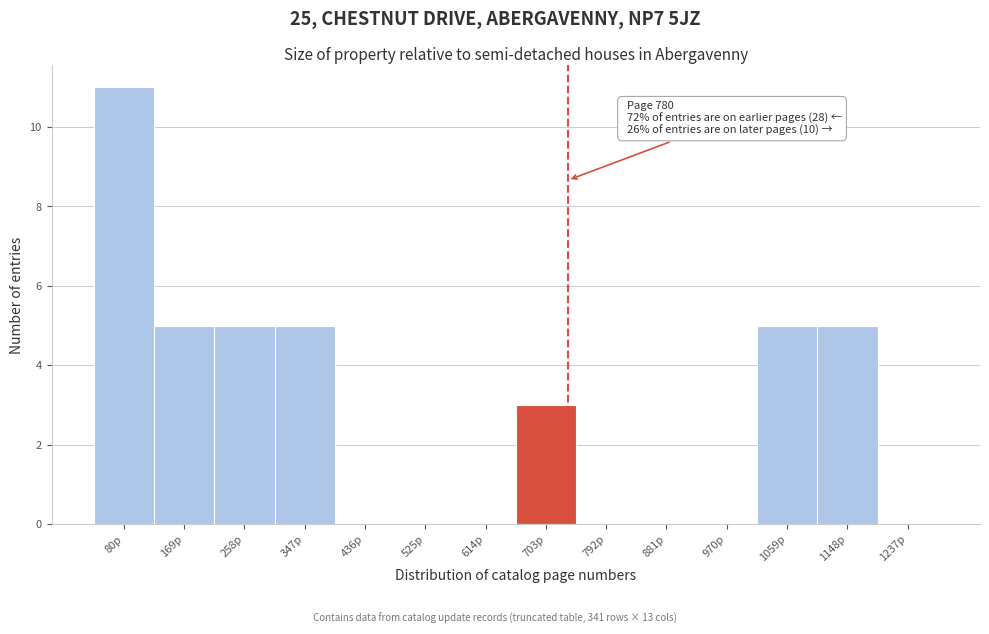

Reading left to right, extract all data points from this chart.

80p=11	169p=5	258p=5	347p=5	436p=0	525p=0	614p=0	703p=3	792p=0	881p=0	970p=0	1059p=5	1148p=5	1237p=0